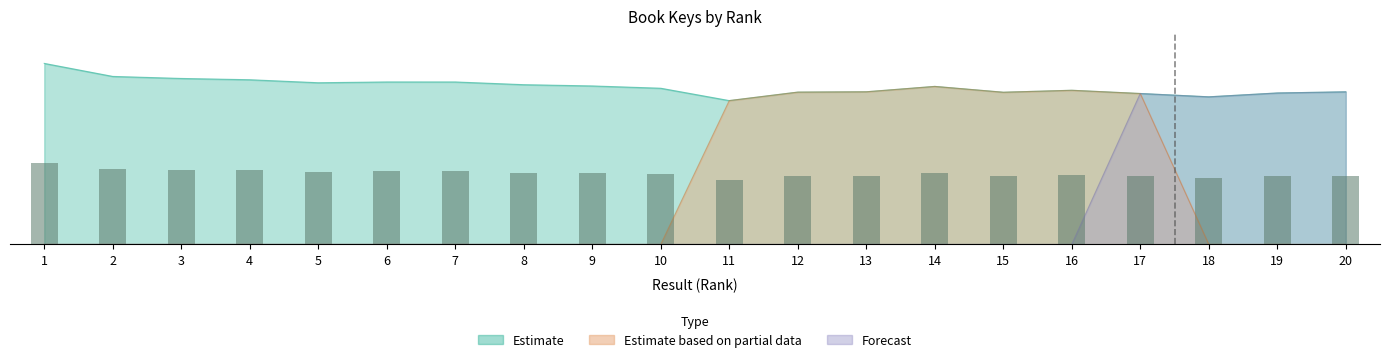

What is the difference between the maximum and minimum values in the Estimate series?

30.8